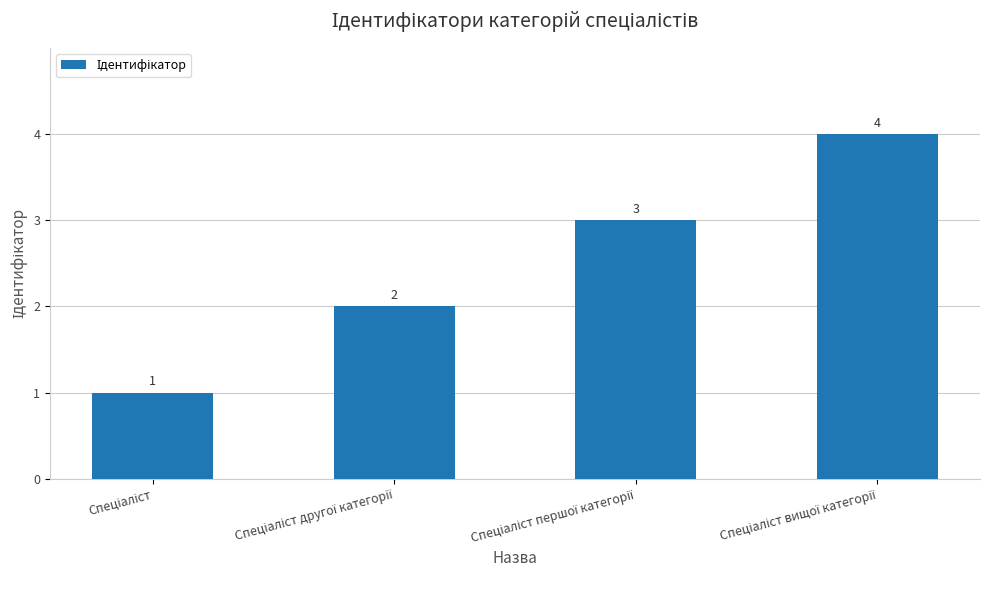

What is the value of the 2nd bar from the left?

2